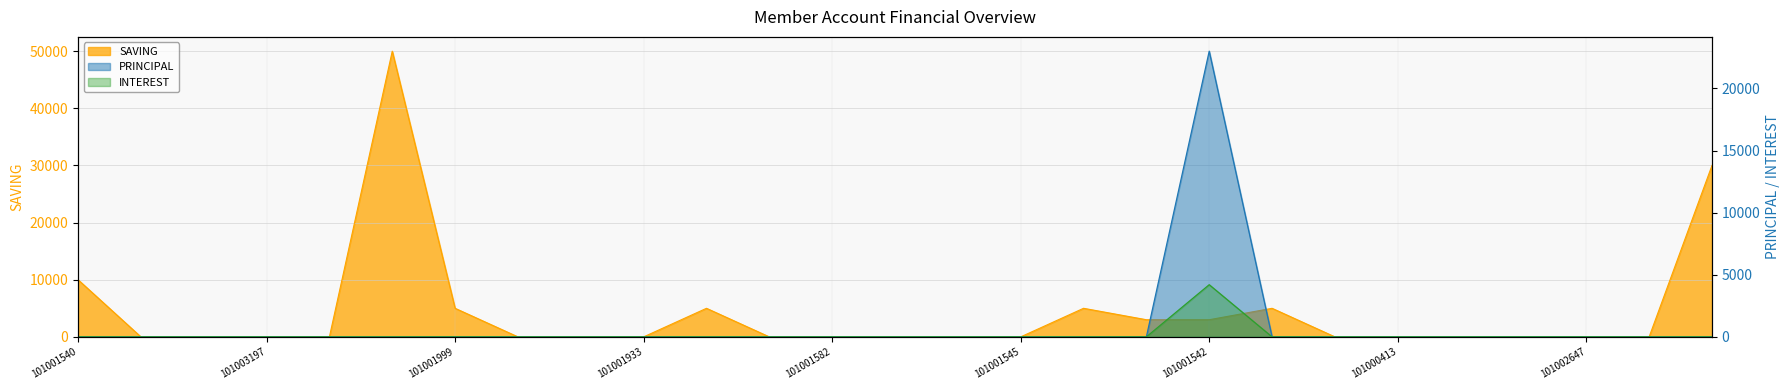

Which has a higher value, 101002560 or 101002722?

101002560